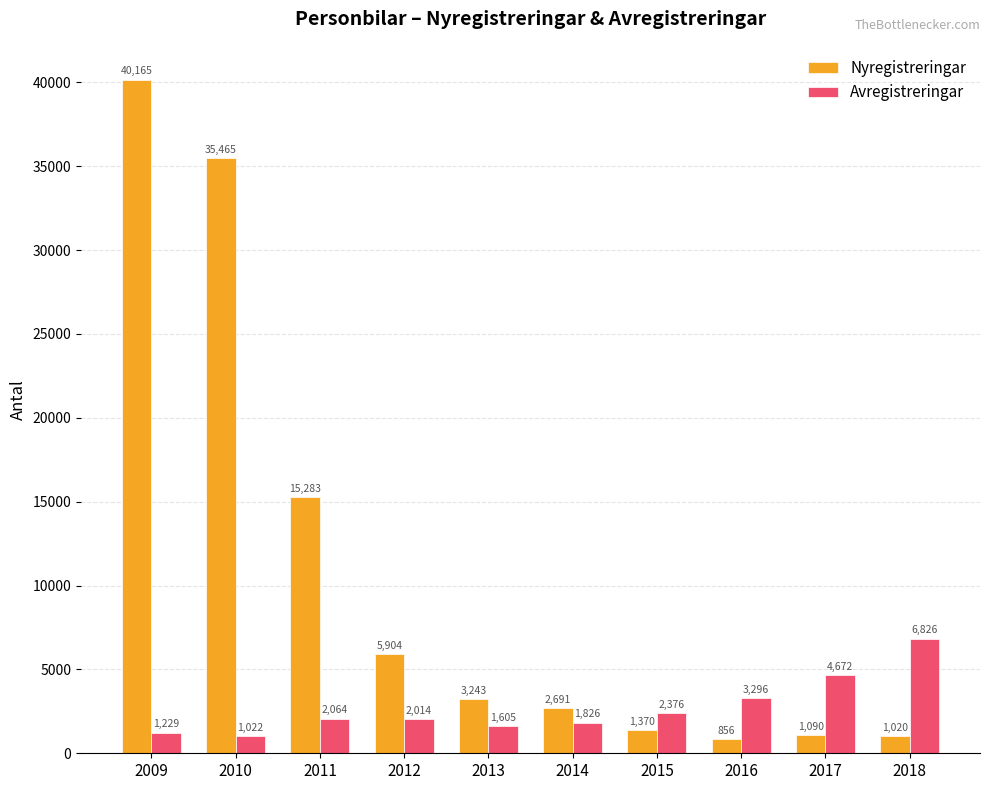

At how many categories does at least one series exceed 20177?

2